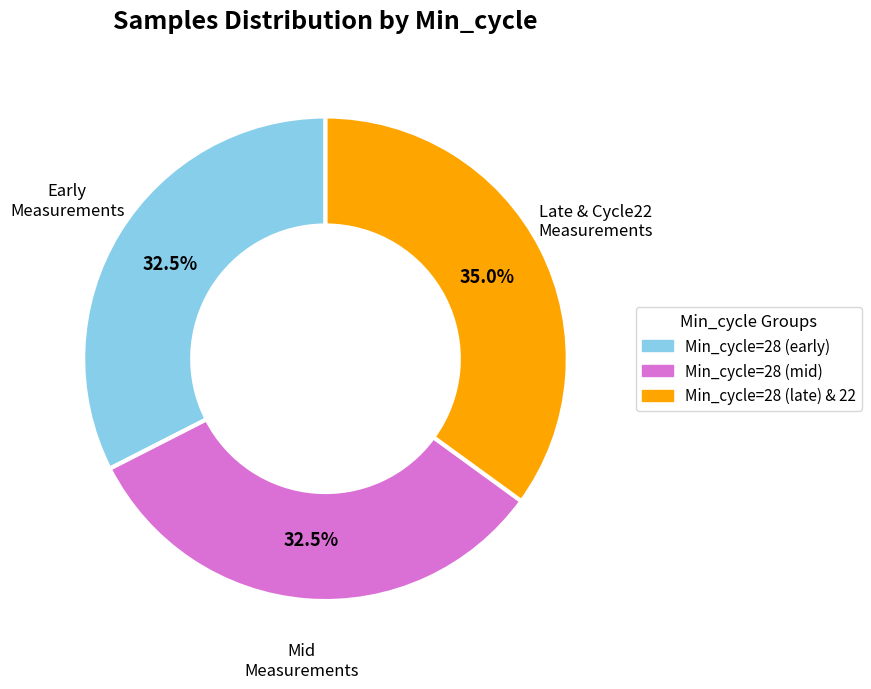

How many slices are in this pie chart?

3